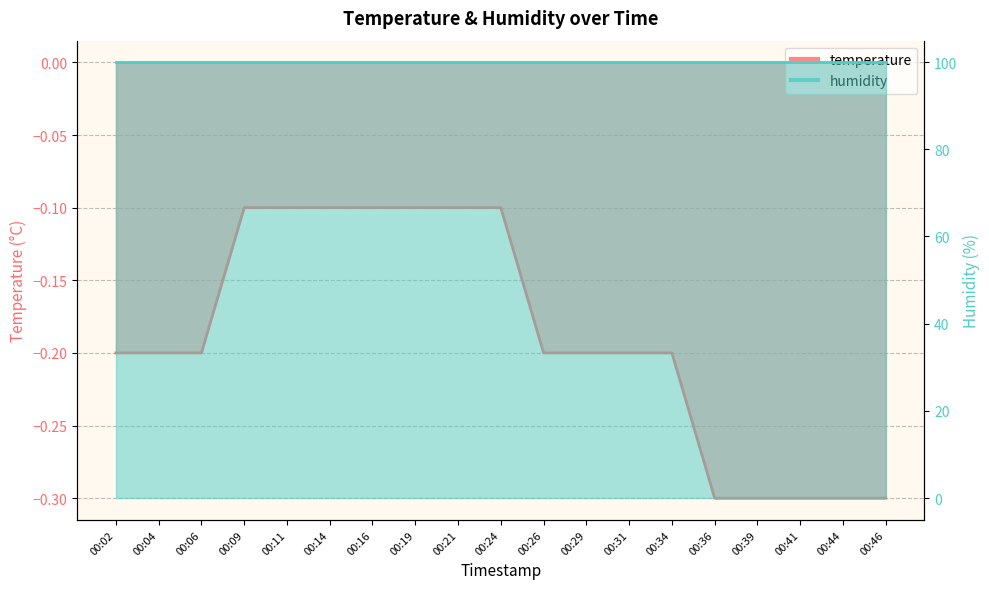

List the labels in order of value, largest first.

00:09, 00:11, 00:14, 00:16, 00:19, 00:21, 00:24, 00:02, 00:04, 00:06, 00:26, 00:29, 00:31, 00:34, 00:36, 00:39, 00:41, 00:44, 00:46